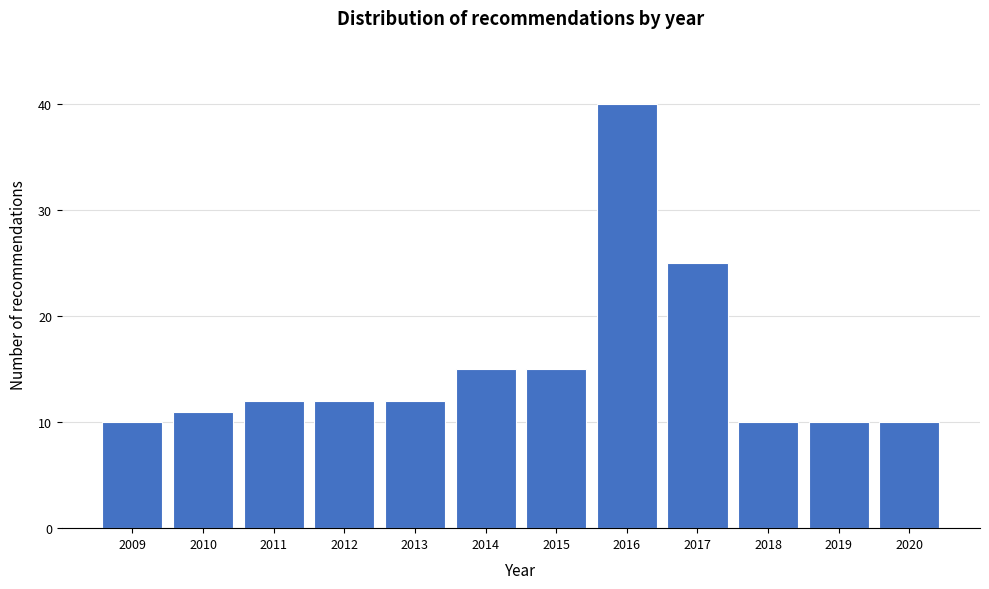

Reading left to right, what are all the values shown in this chart?

10	11	12	12	12	15	15	40	25	10	10	10